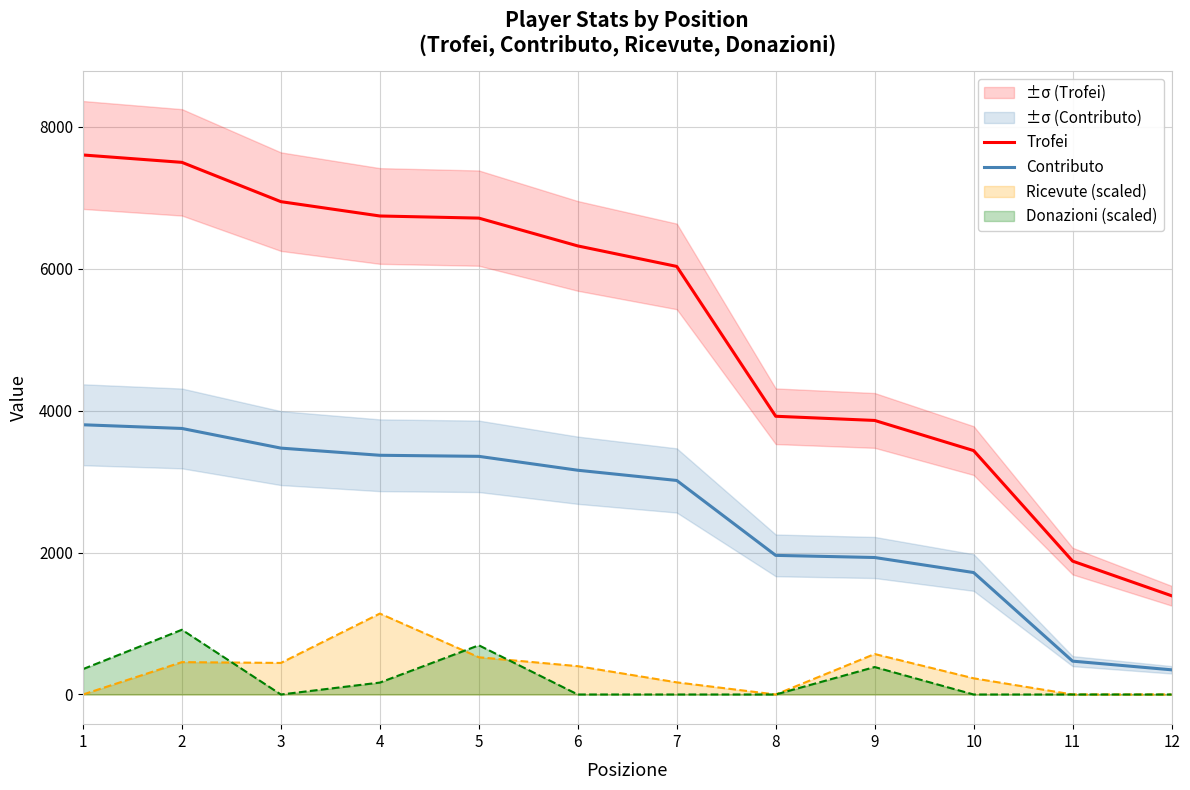

Reading right to left, transcribe all the data shown in this chart.

Trofei: 1392	1880	3438	3863	3922	6034	6323	6715	6745	6947	7501	7605
Contributo: 348	470	1719	1931	1961	3017	3161	3357	3372	3473	3750	3802